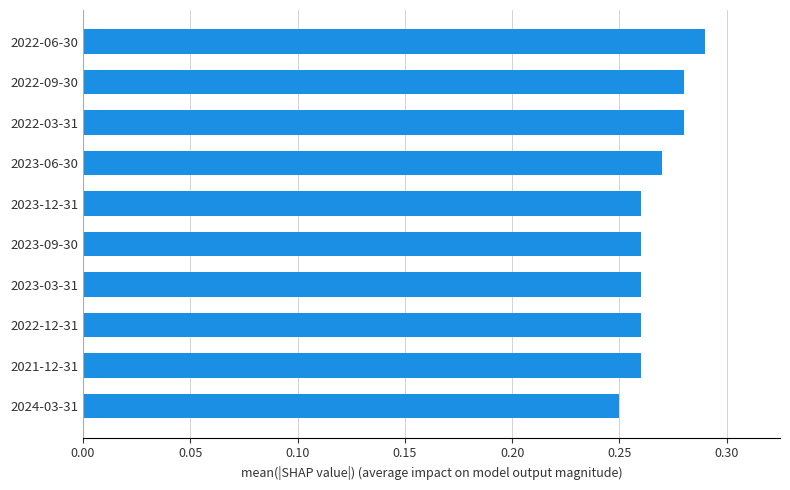

At which label is the value closest to 0?

2024-03-31